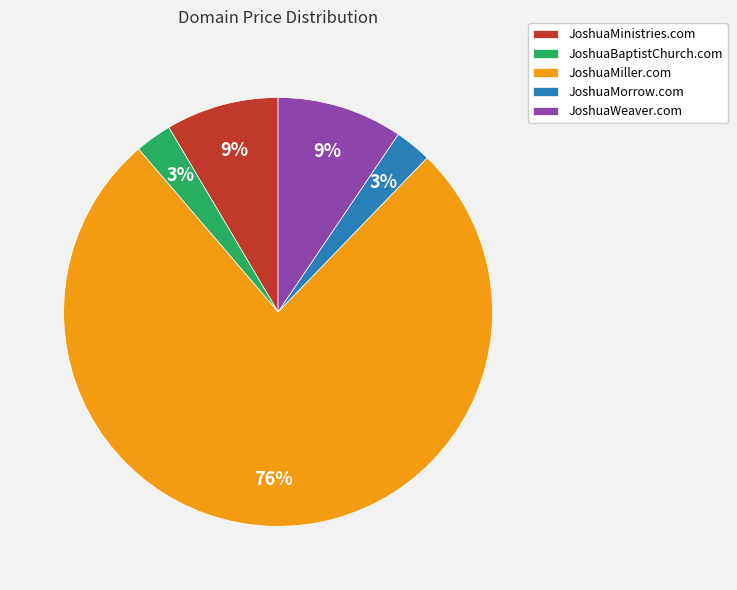

Is JoshuaMinistries.com the majority of the pie?

No